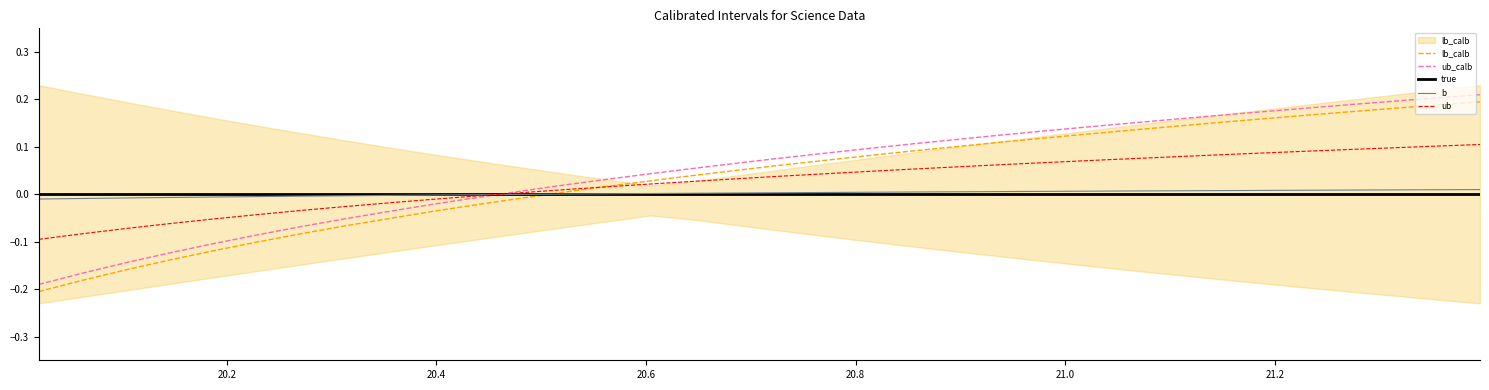

The value of ub_calb at 13 is 0.0. True or false?

False